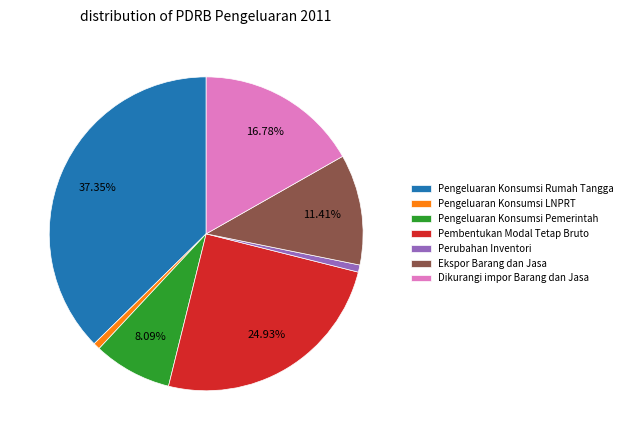

What percentage is the Ekspor Barang dan Jasa slice, to the nearest percent?

11%